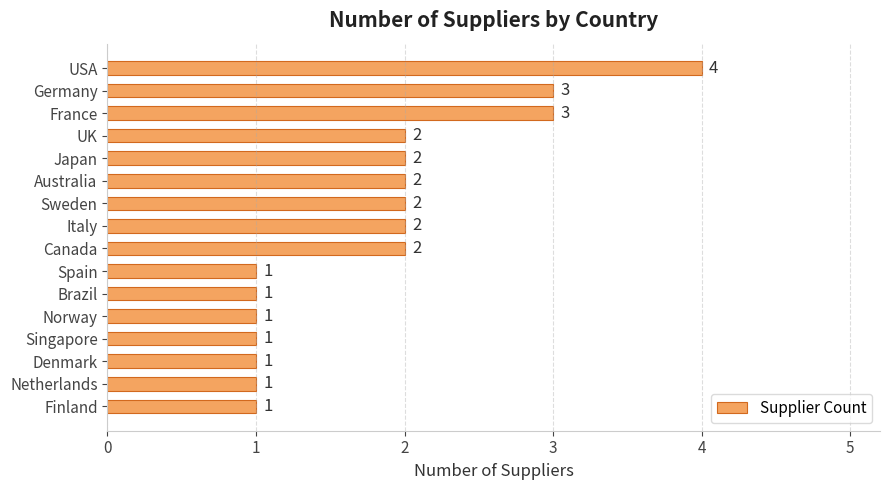

Is it true that the value at Canada is 2?

True